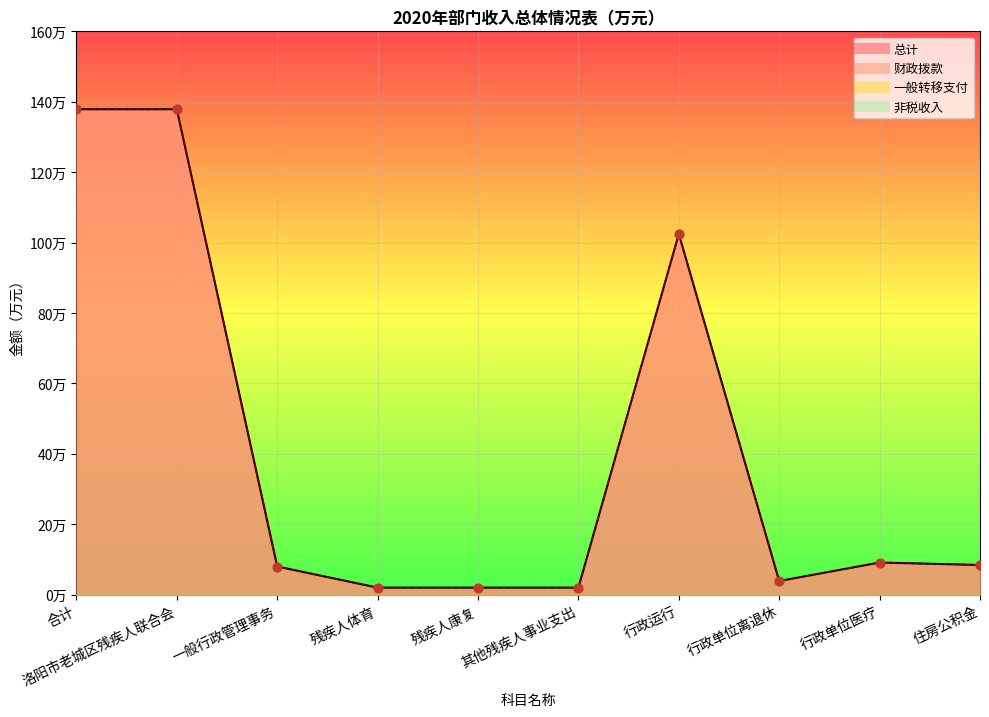

Is the value of 总计 at 行政单位医疗 greater than the value of 财政拨款 at 残疾人体育?

Yes